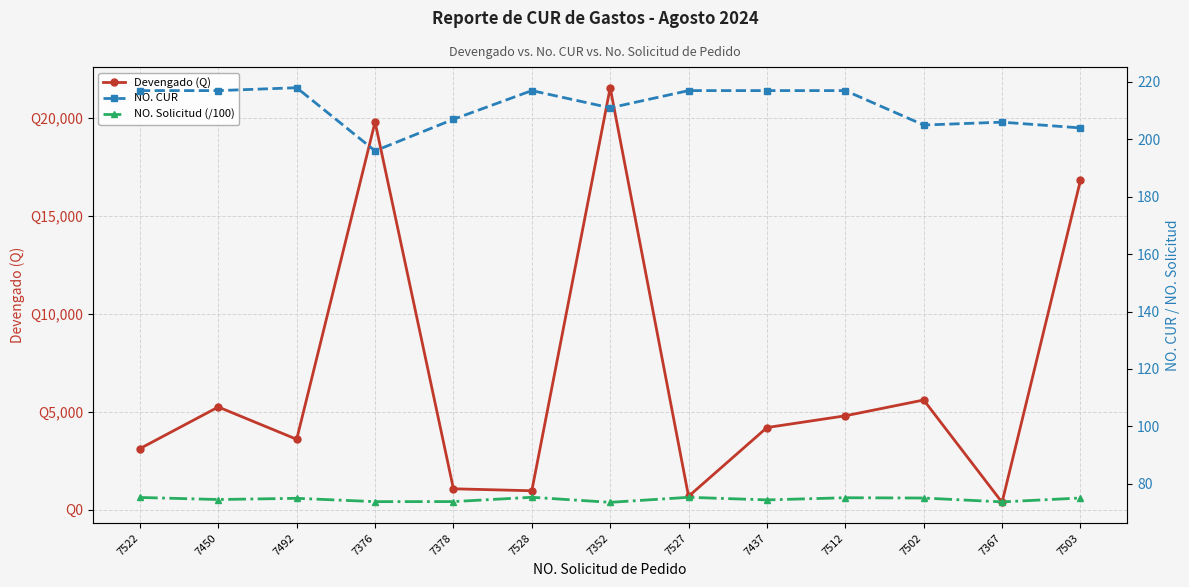

In NO. Solicitud (/100), how many points are higher than both neighbors (excluding endpoints)?

4